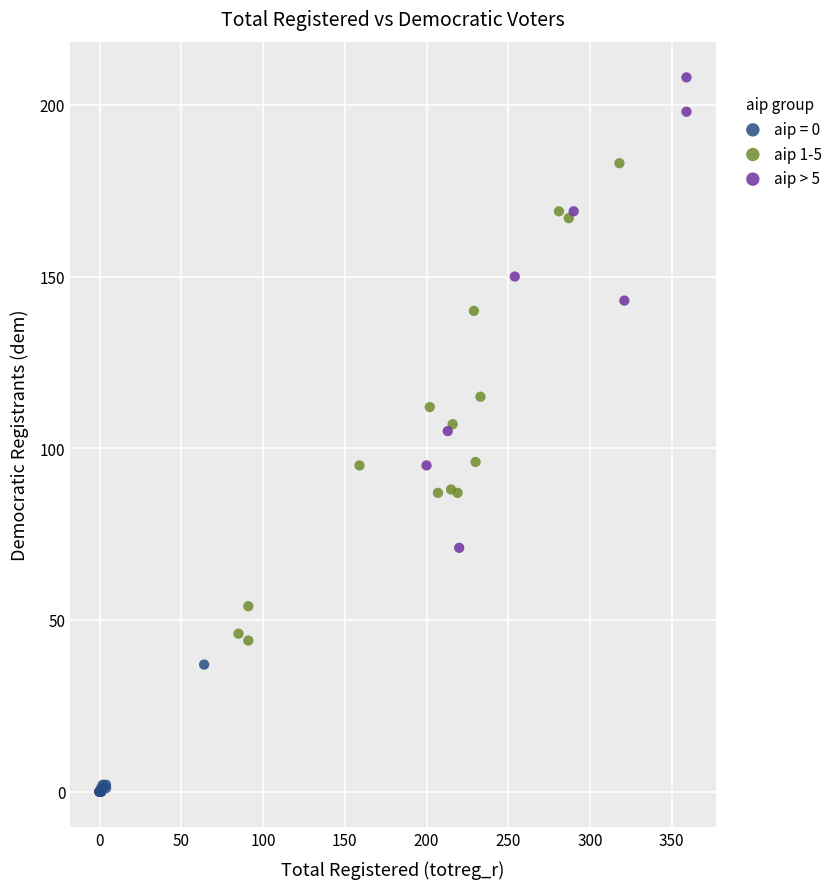

Which series has the widest spread of Y values?

aip 1-5